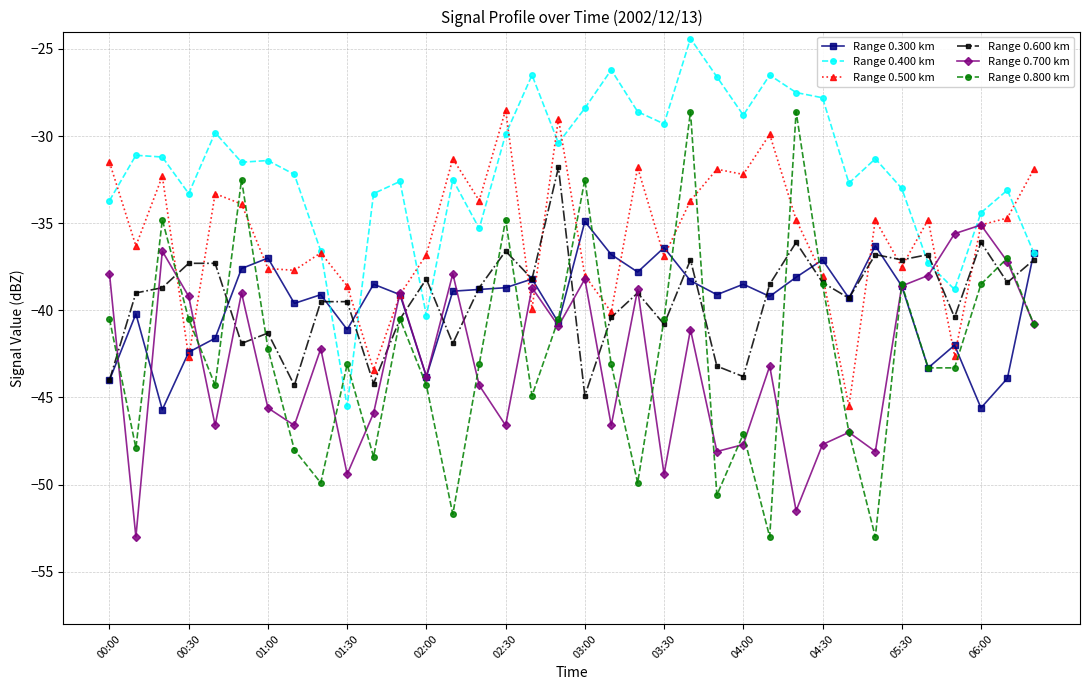

Which series has the widest spread of values?

Range 0.800 km